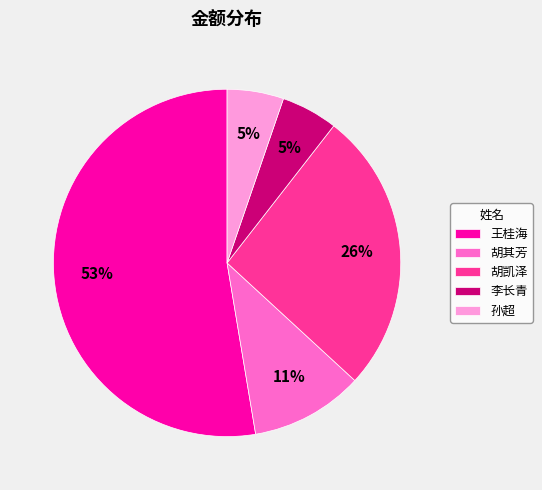

Is 胡其芳 the majority of the pie?

No